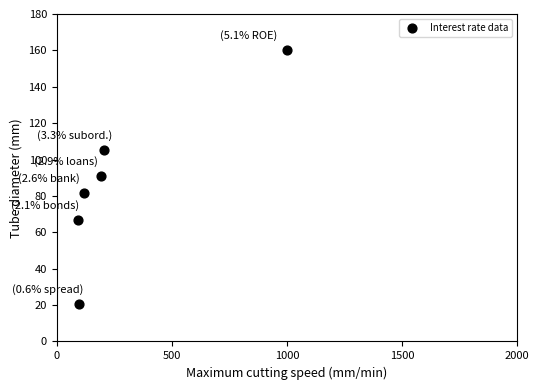

What is the range of Y values (max minus min)?

139.6